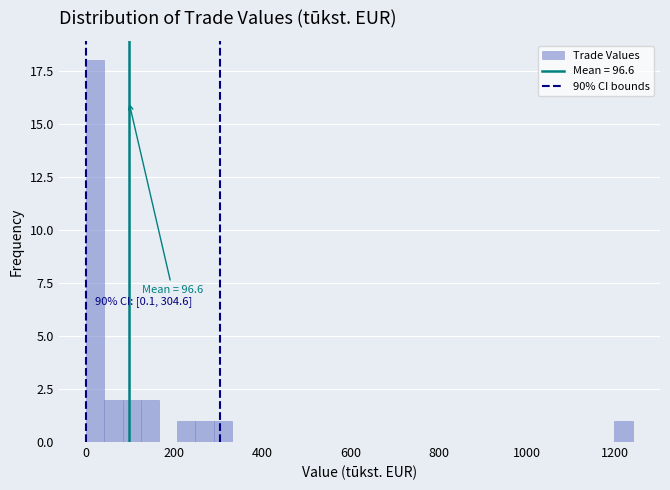

Read against the x-axis, roughly where is the centre of the tallest bar?

20